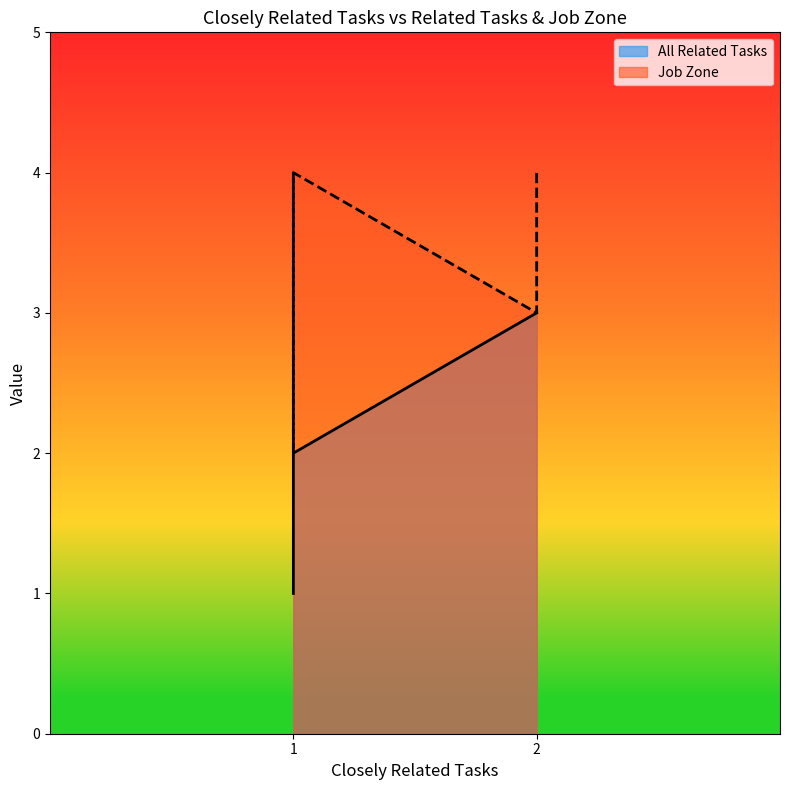

True or false: Job Zone and All Related Tasks intersect in this chart.

False